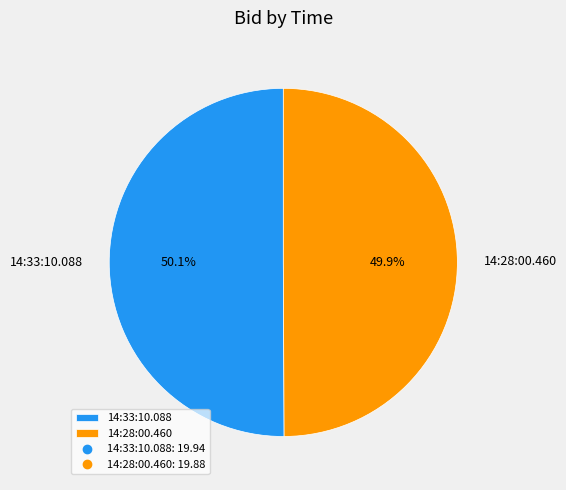

What is the total percentage of 14:28:00.460 and 14:33:10.088?

100.0%